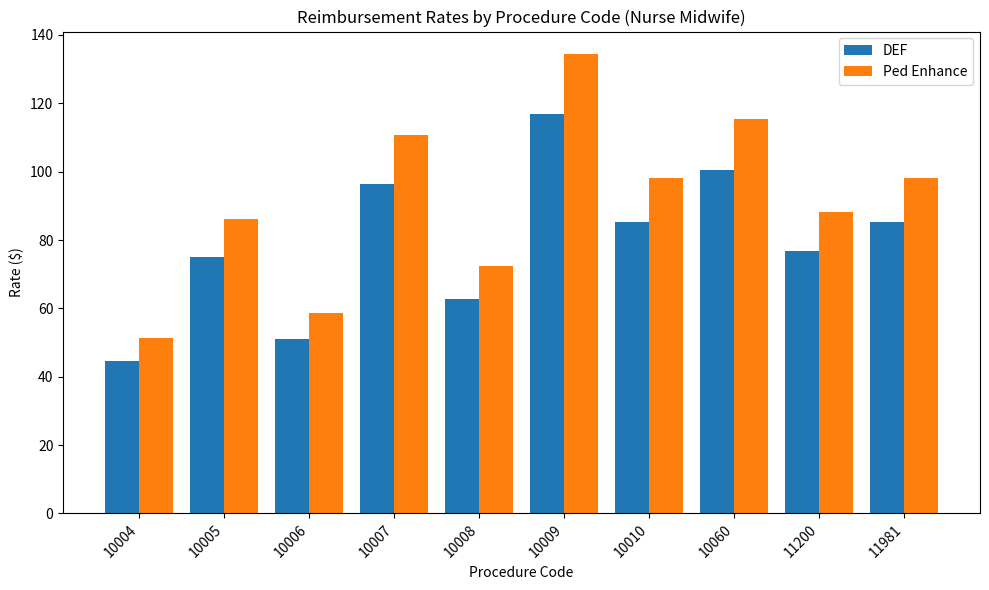

Which label corresponds to the largest value in the chart?

10009